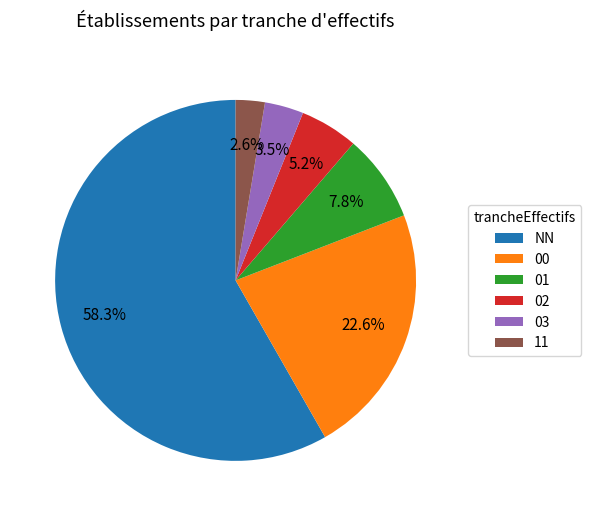

Rank the categories by value from lowest to highest.

11, 03, 02, 01, 00, NN